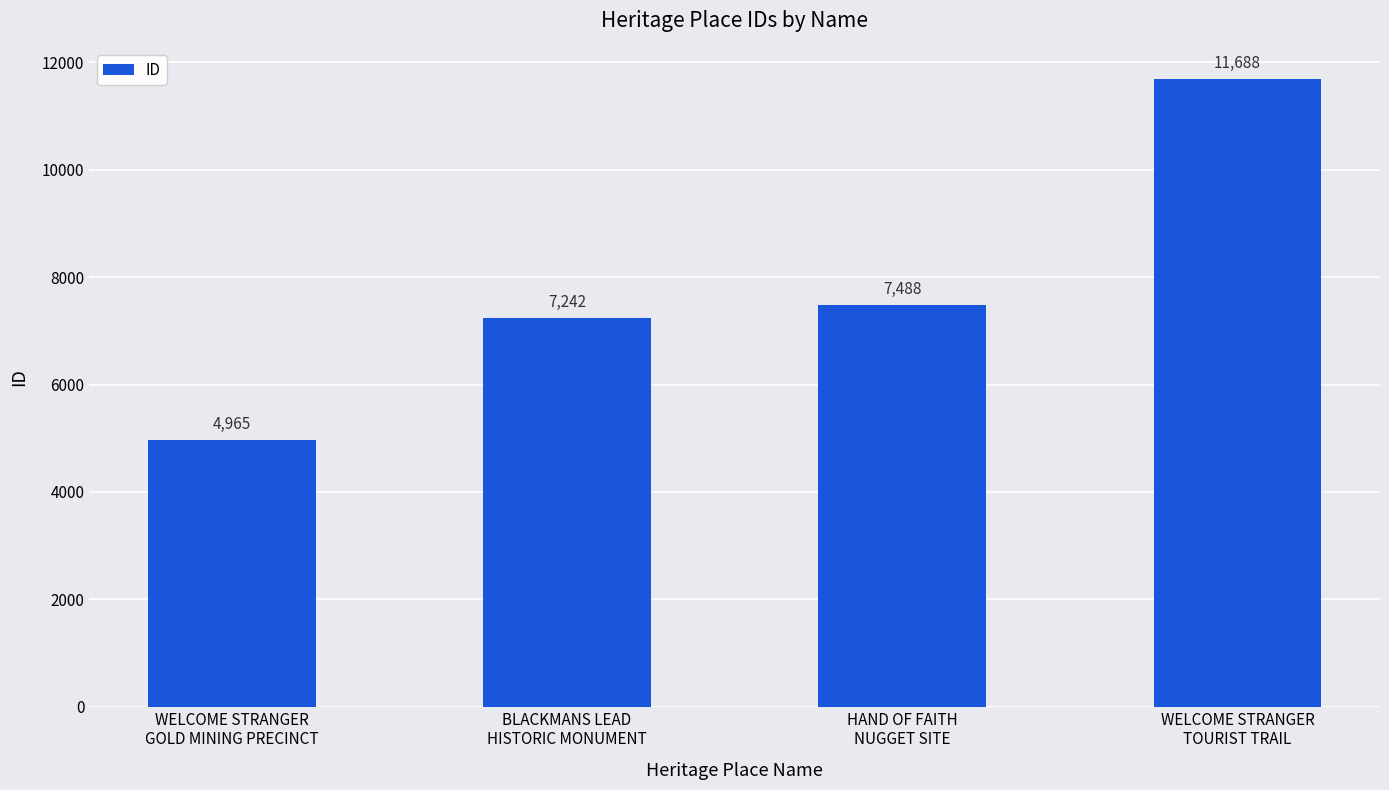

What is the average value?

7846